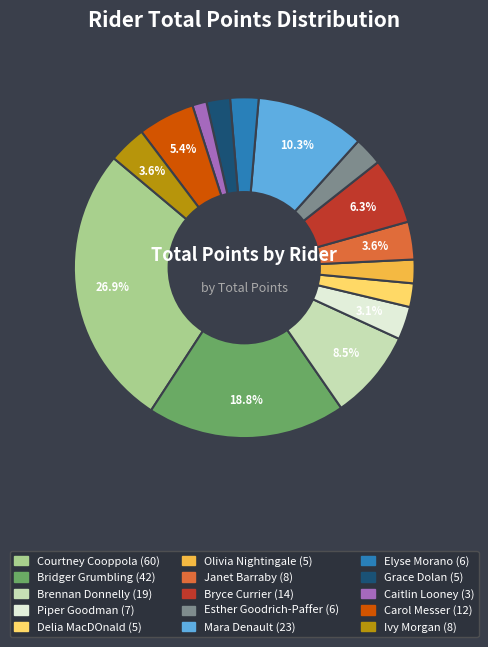

What is the smallest slice in the pie chart?

Caitlin Looney